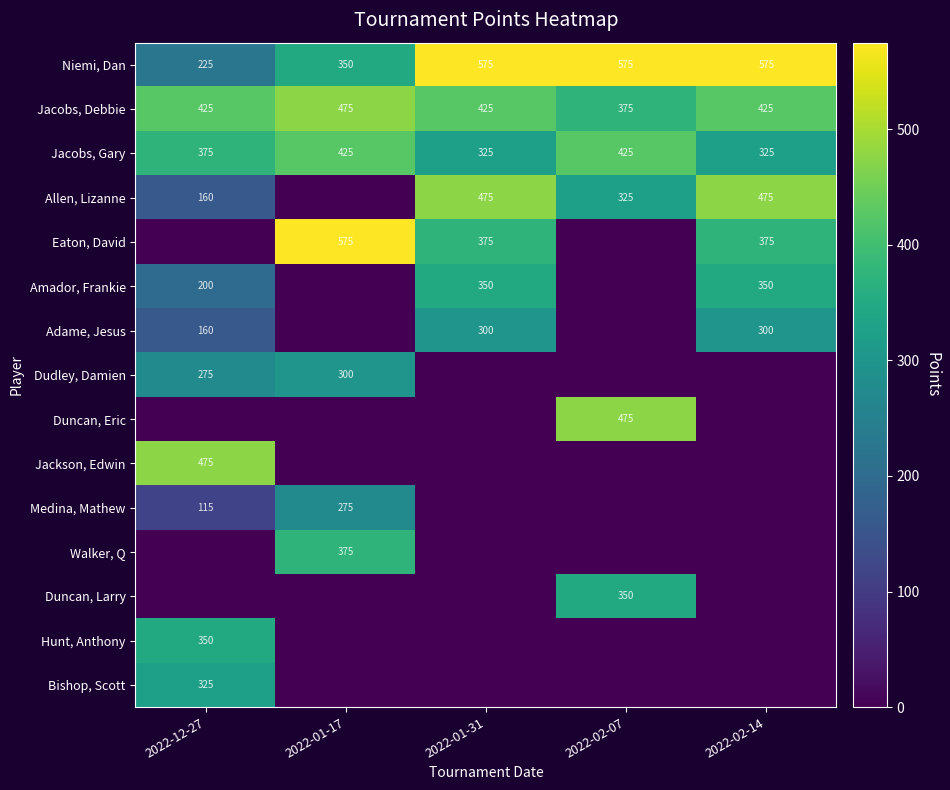

What is the difference between the Allen, Lizanne values at 2022-01-31 and 2022-12-27?

315